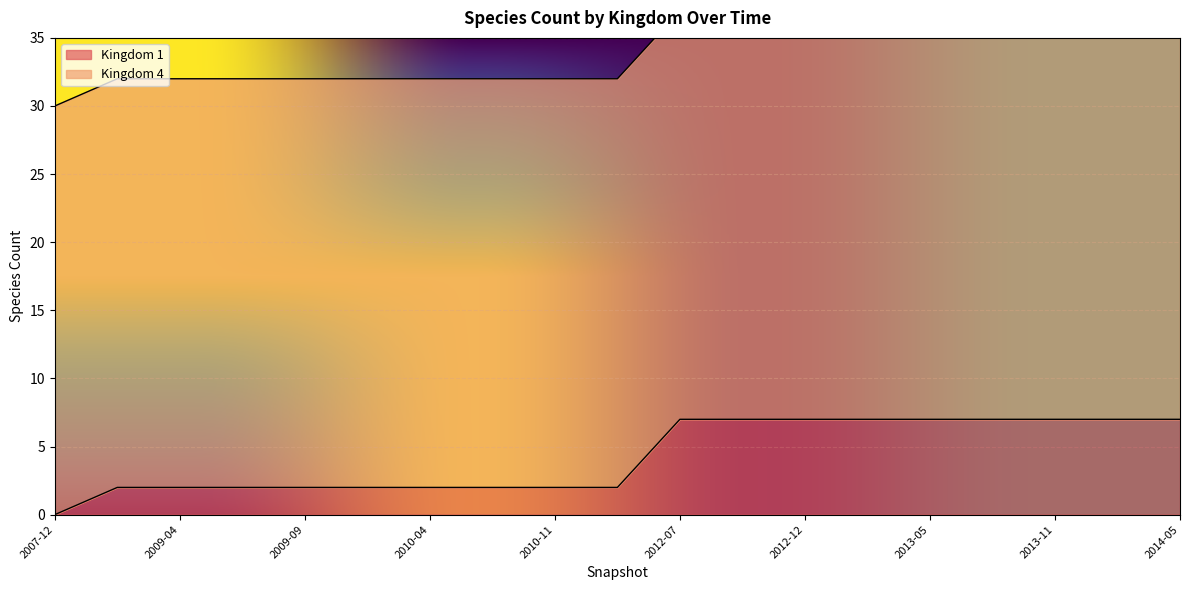

Which has a higher value, 2014-05 or 2010-07?

2014-05